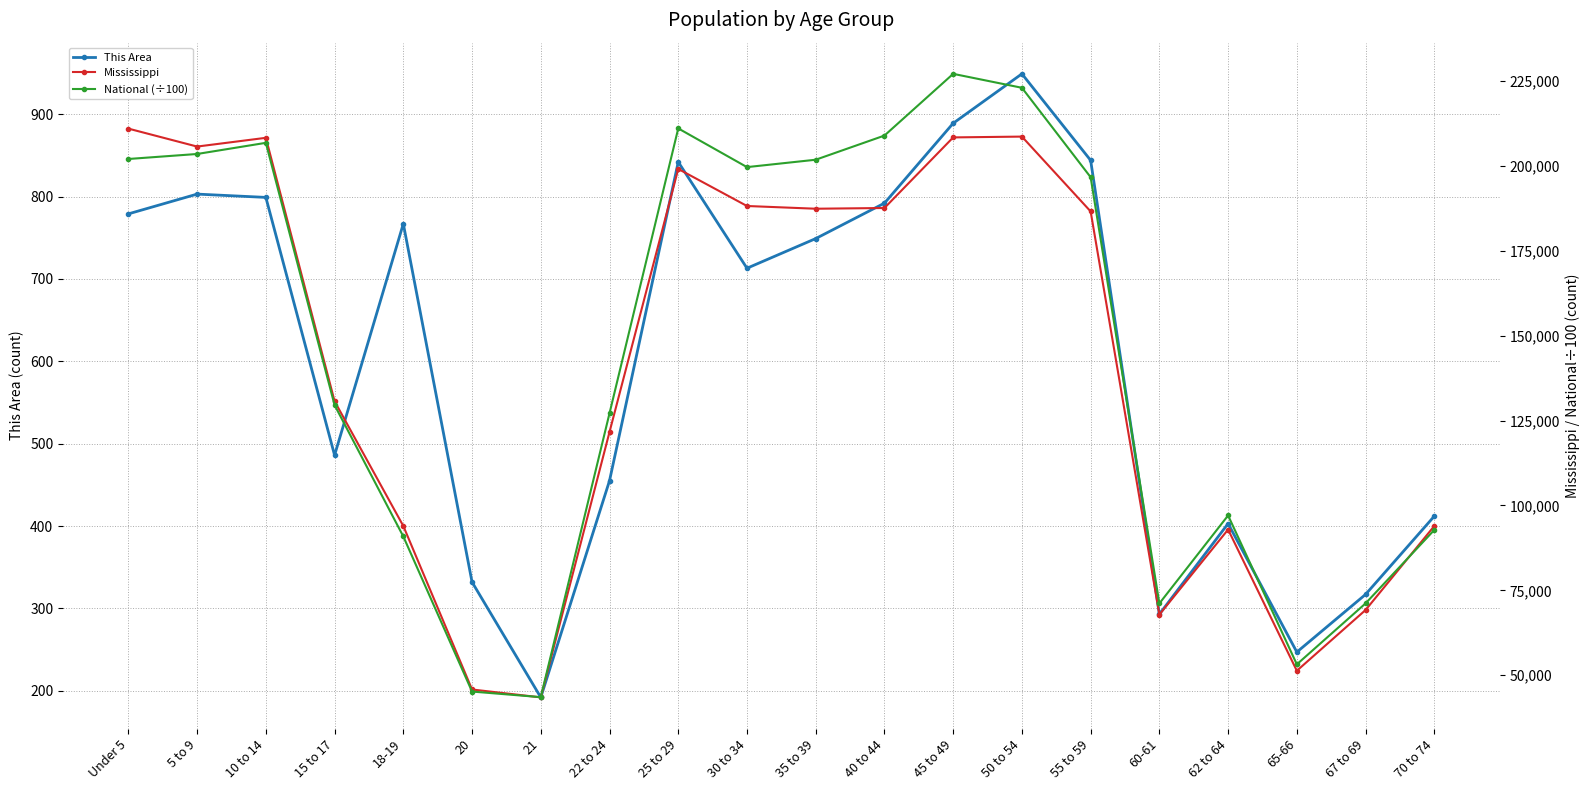

List the series in order of their peak value, lowest first.

This Area, Mississippi, National (÷100)